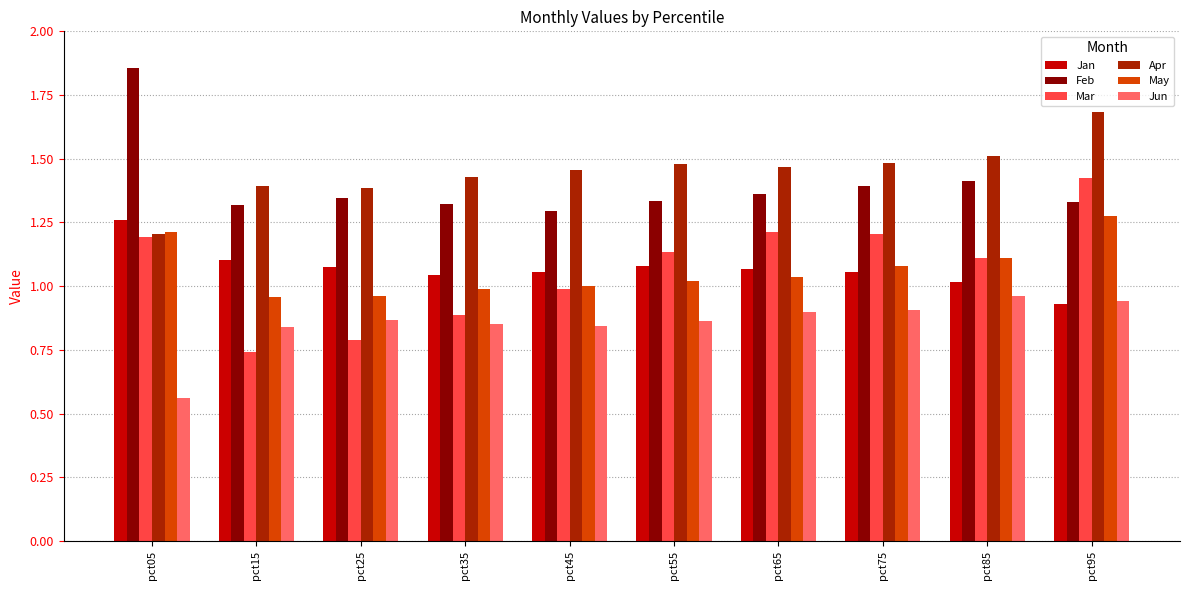

Is the value of Jan at pct75 greater than the value of Feb at pct75?

No